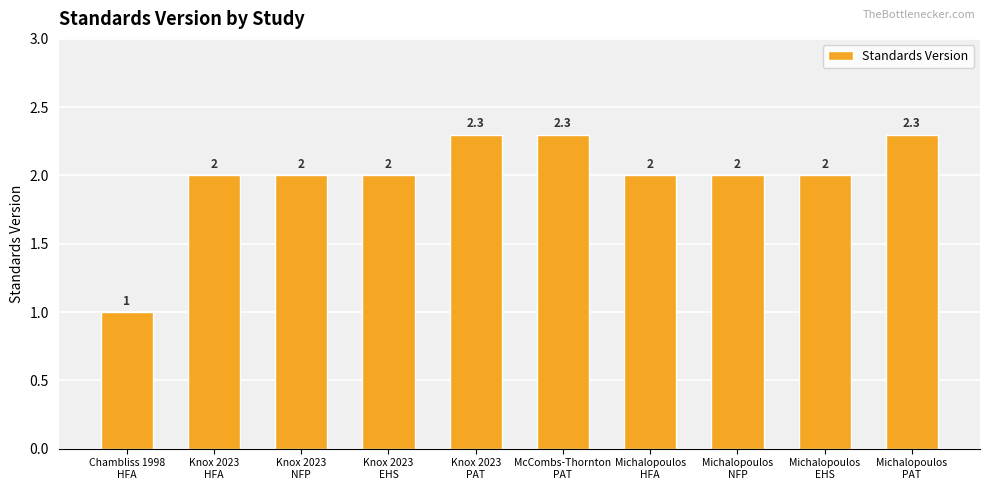

What is the ratio of the value at Chambliss 1998
HFA to the value at Michalopoulos
EHS?

0.5